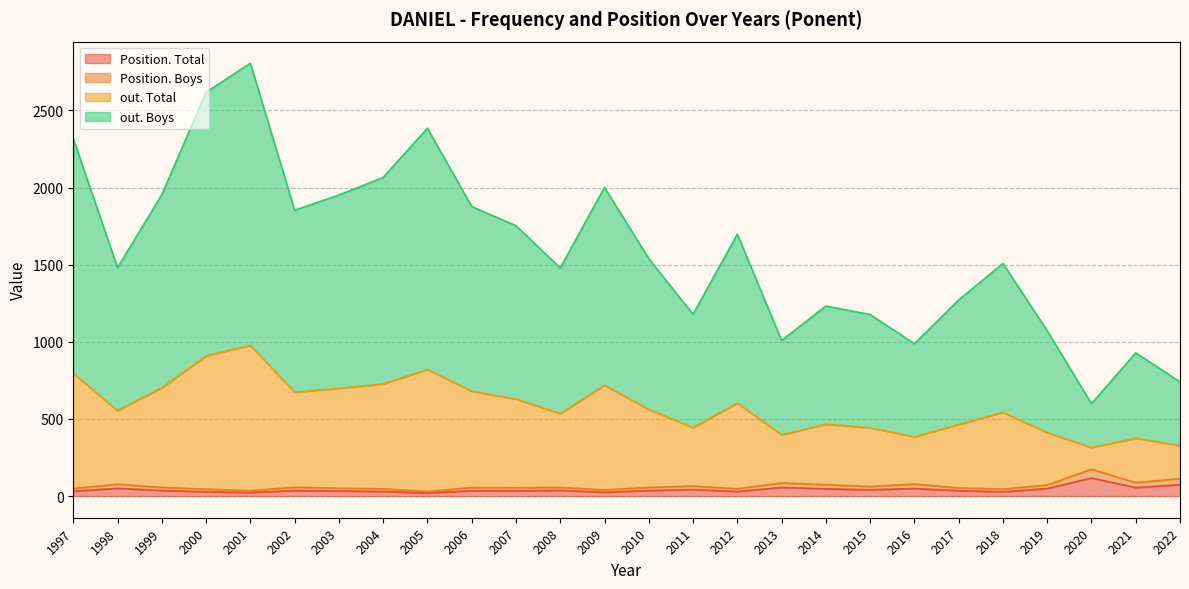

How many interior local valleys does the Position. Boys series have?

7